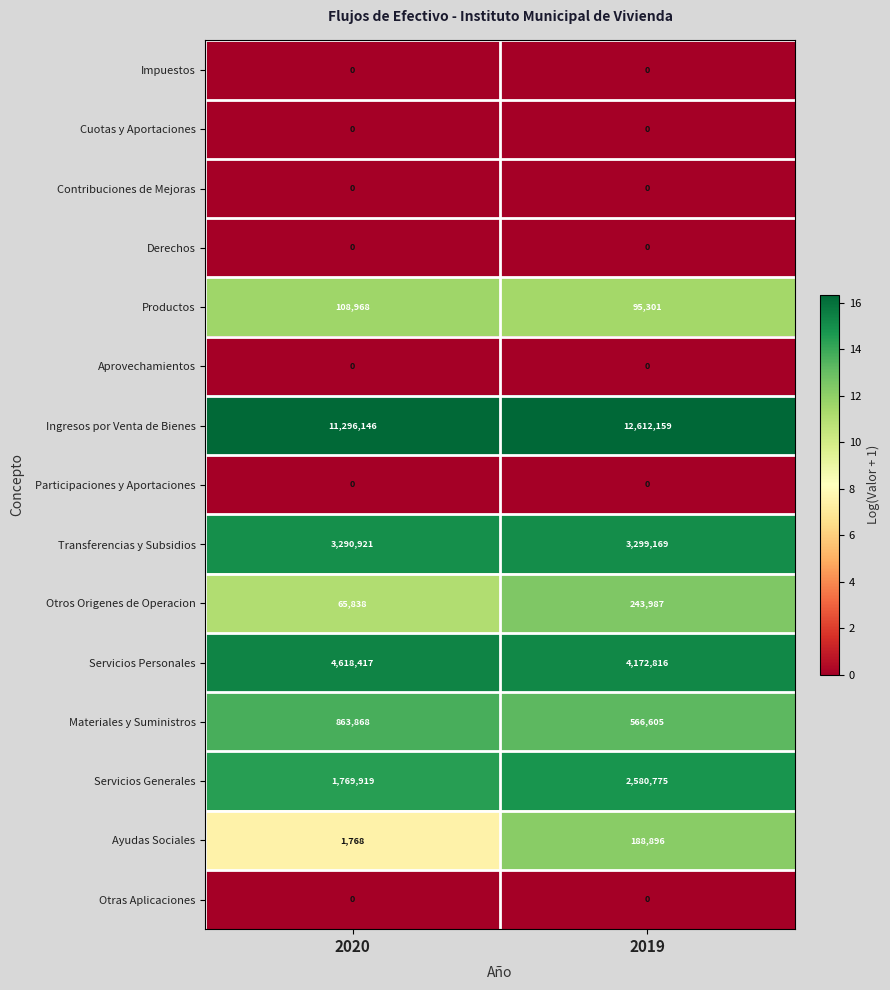

True or false: Ingresos por Venta de Bienes has a value of 6007172 at 2020.

False